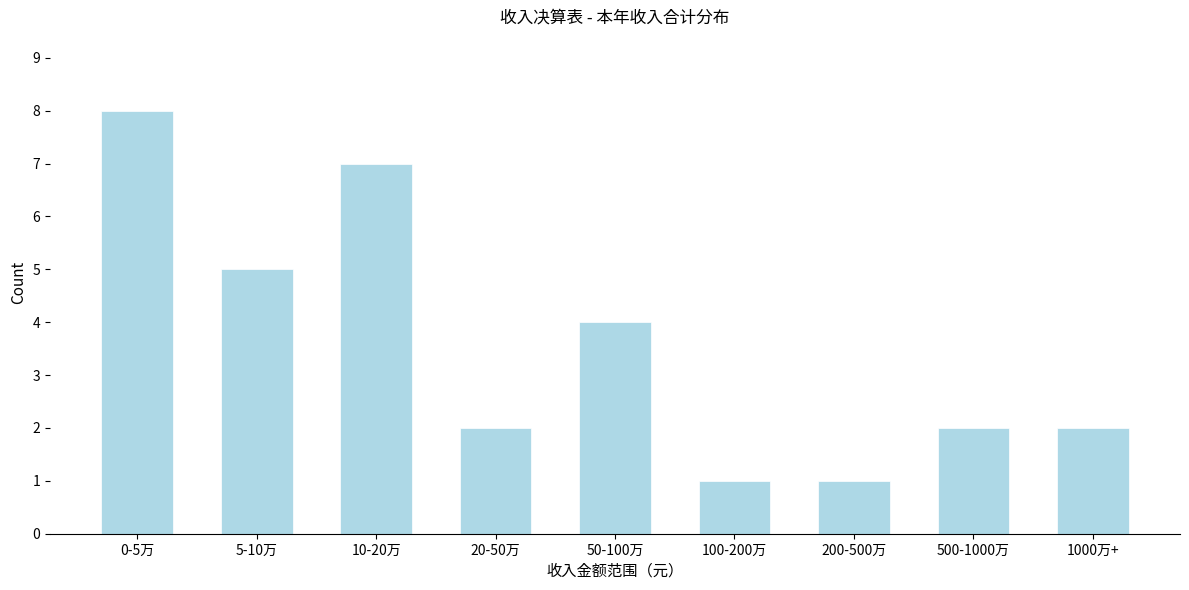

Reading left to right, what are all the values shown in this chart?

0-5万=8	5-10万=5	10-20万=7	20-50万=2	50-100万=4	100-200万=1	200-500万=1	500-1000万=2	1000万+=2